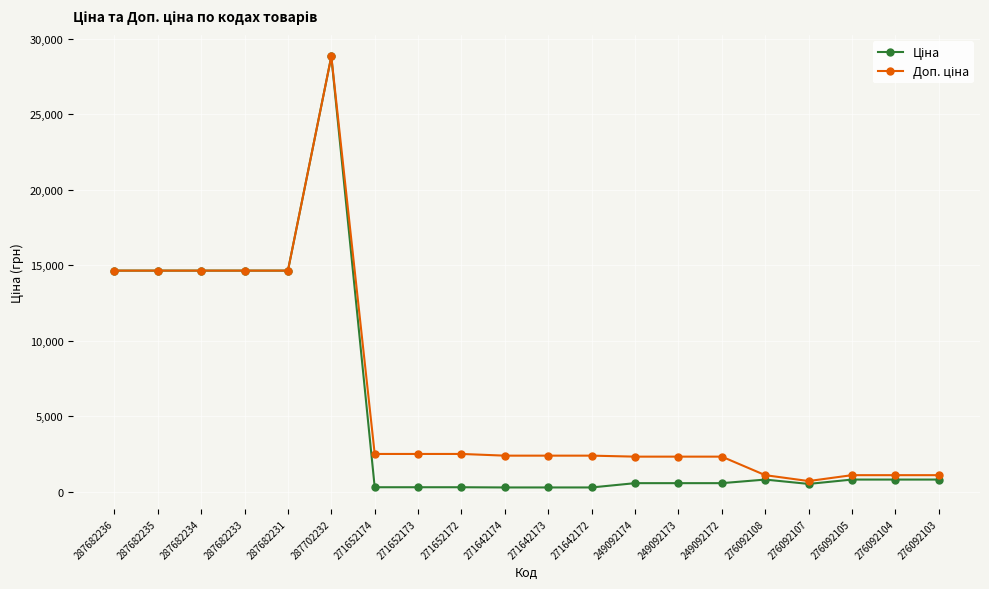

How many categories are shown in the chart?

20